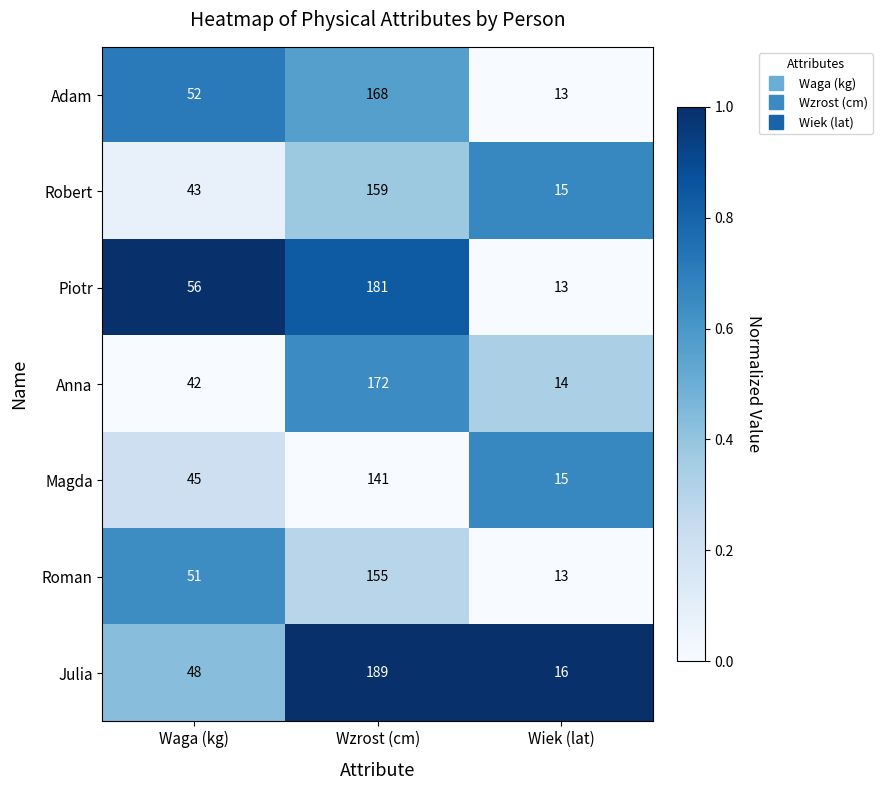

How many data points in Robert are less than 43?

1